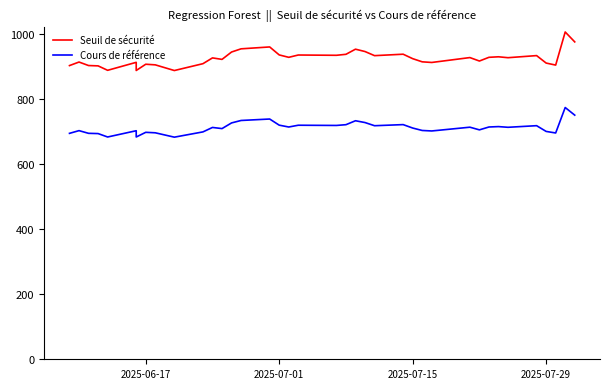

At how many categories does at least one series exceed 857?

39